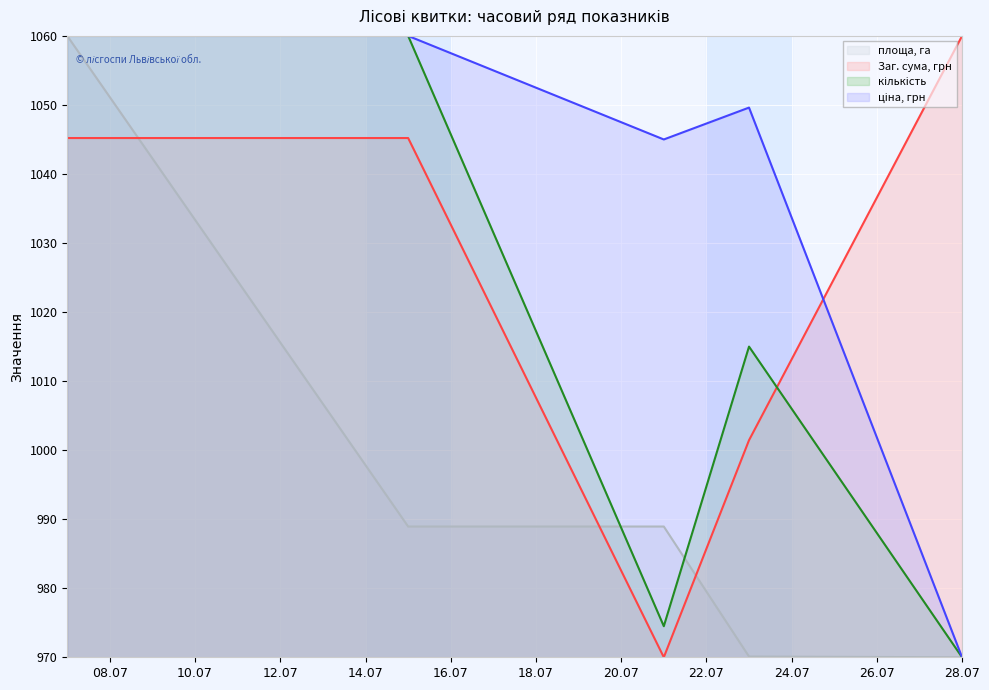

After their last crossing, which series has the higher values: кількість or площа, га?

кількість